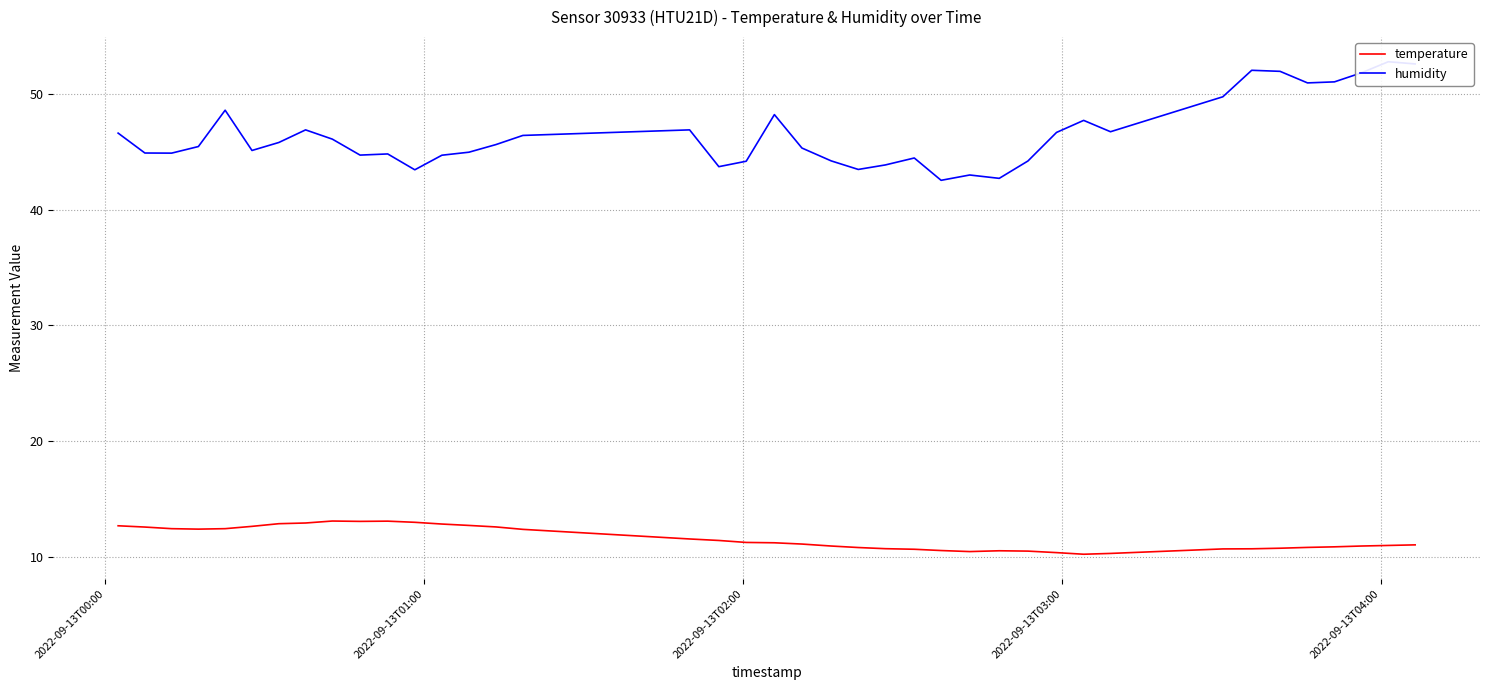

Rank the series by their average value, from lowest to highest.

temperature, humidity